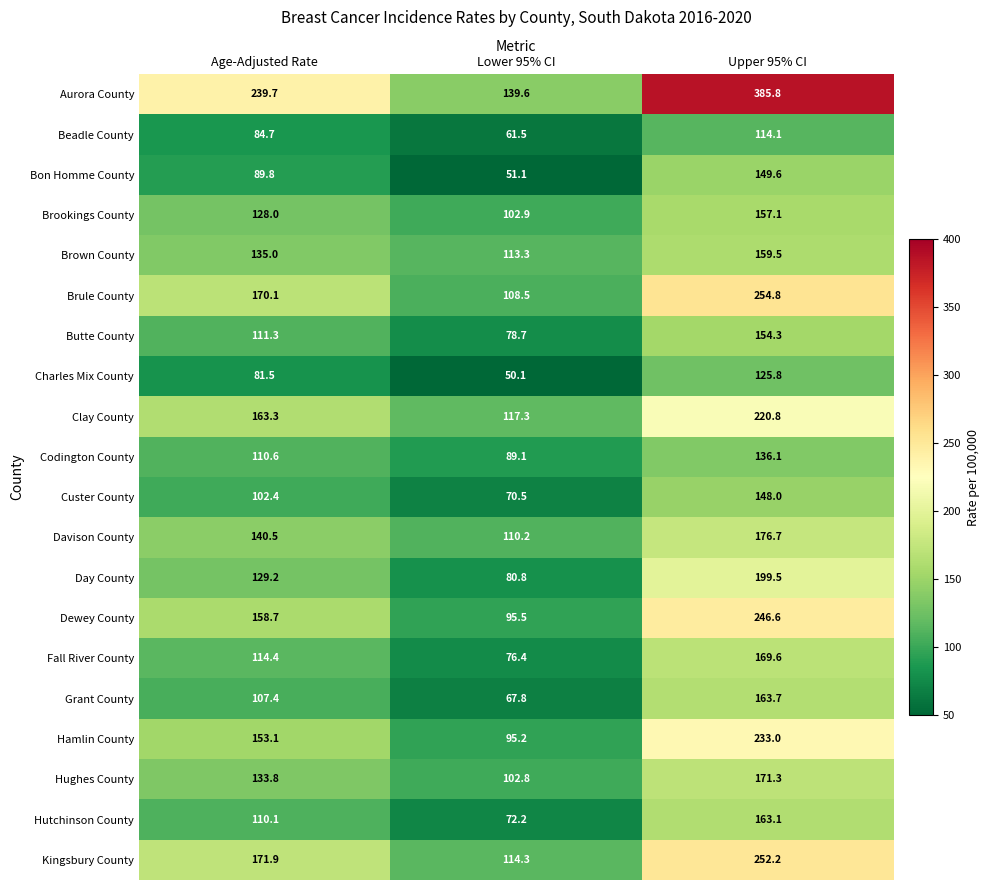

At which label is Brookings County closest to 130?

Age-Adjusted Rate